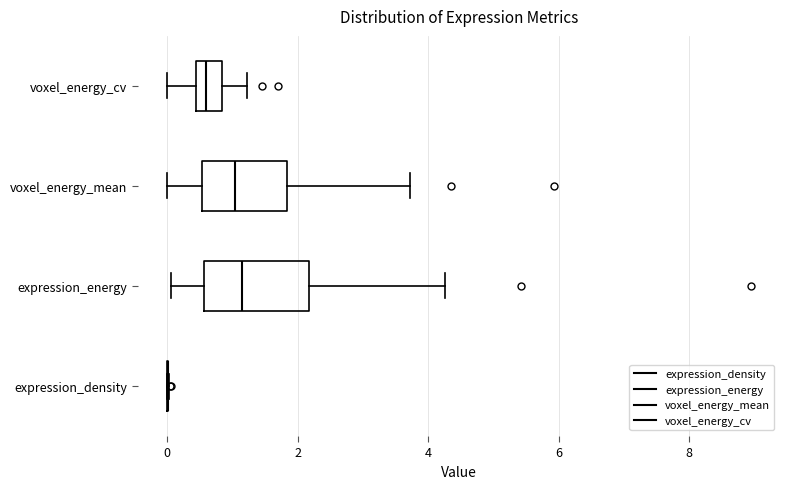

Reading bottom to top, transcribe this box plot: for each box, give where its median line is, the range the box spans, and where its two whiskers end, as read against the x-axis. The values are not printed on the chart, so give them approximately, as read against the axis.

expression_density: box collapsed to a line at 0.0, whiskers 0.0 to 0.0
expression_energy: median 1.2, box 0.6 to 2.2, whiskers 0.0 to 4.2
voxel_energy_mean: median 1.0, box 0.6 to 1.8, whiskers 0.0 to 3.8
voxel_energy_cv: median 0.6, box 0.4 to 0.8, whiskers 0.0 to 1.2